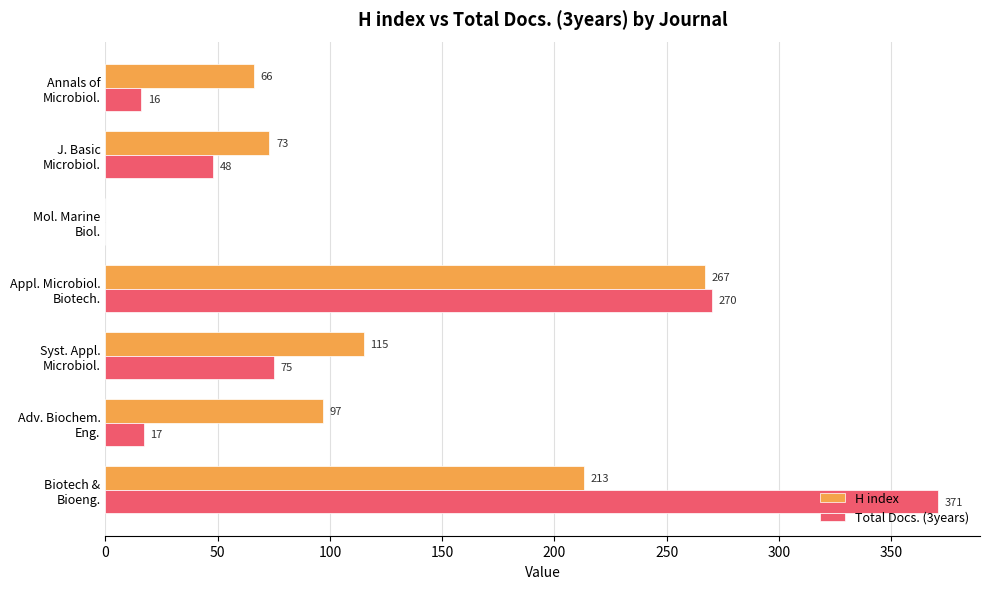

Which series has the largest total across all categories?

H index